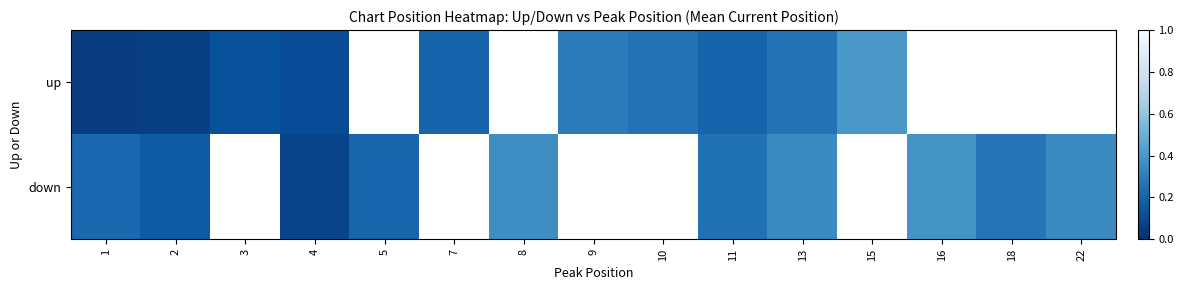

At how many categories does at least one series exceed 0?

15